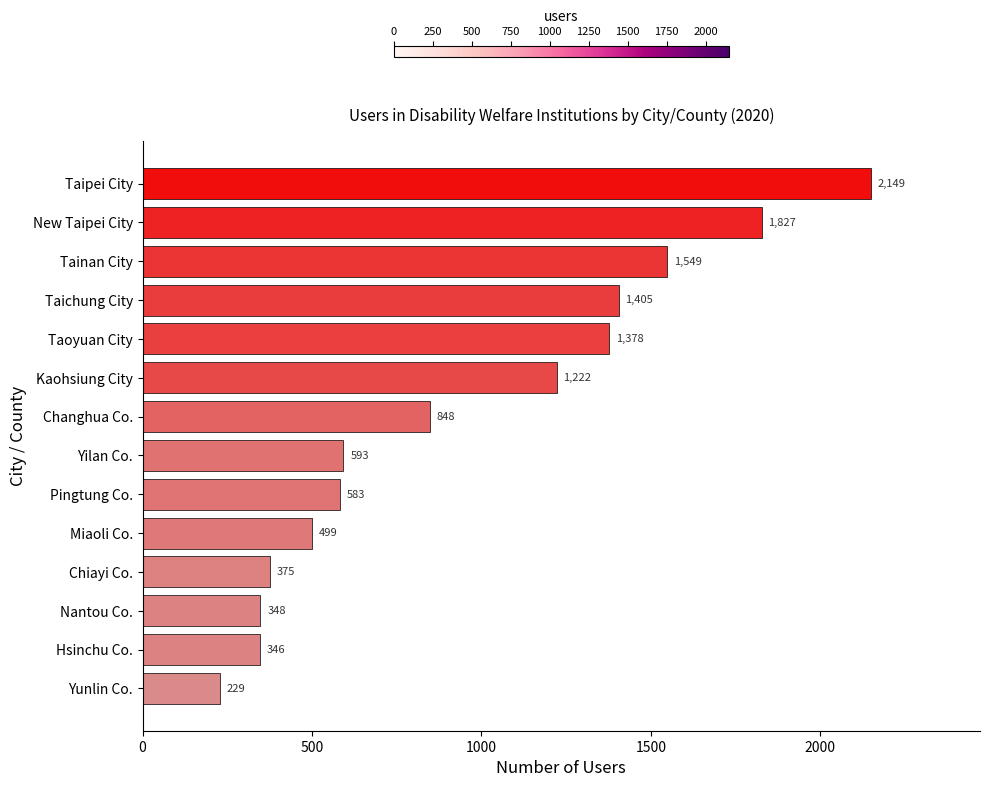

List the labels in order of value, largest first.

Taipei City, New Taipei City, Tainan City, Taichung City, Taoyuan City, Kaohsiung City, Changhua Co., Yilan Co., Pingtung Co., Miaoli Co., Chiayi Co., Nantou Co., Hsinchu Co., Yunlin Co.